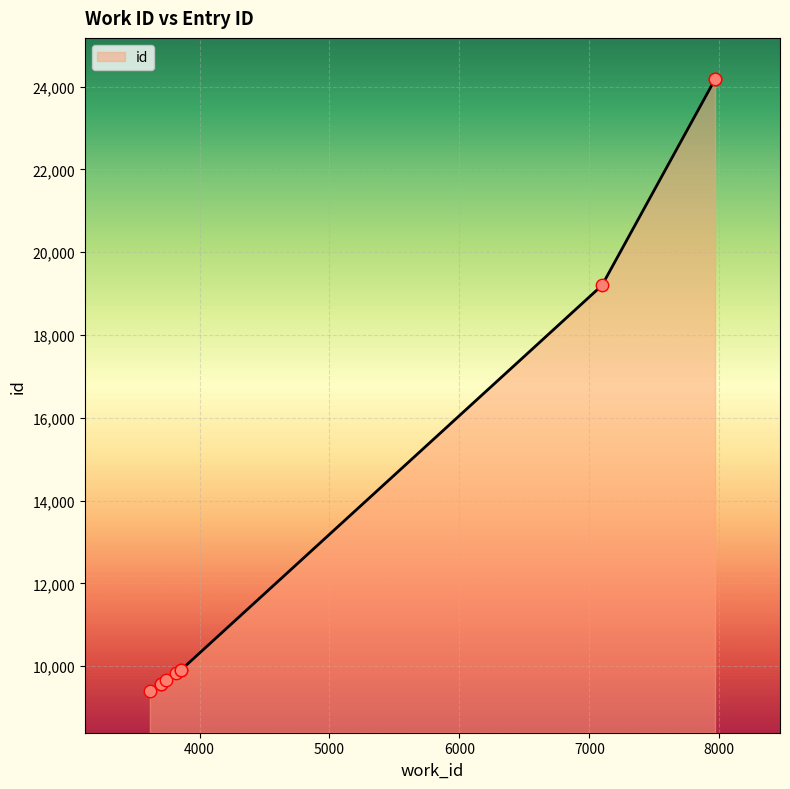

What is the change in value from 3618 to 7097?

+9803